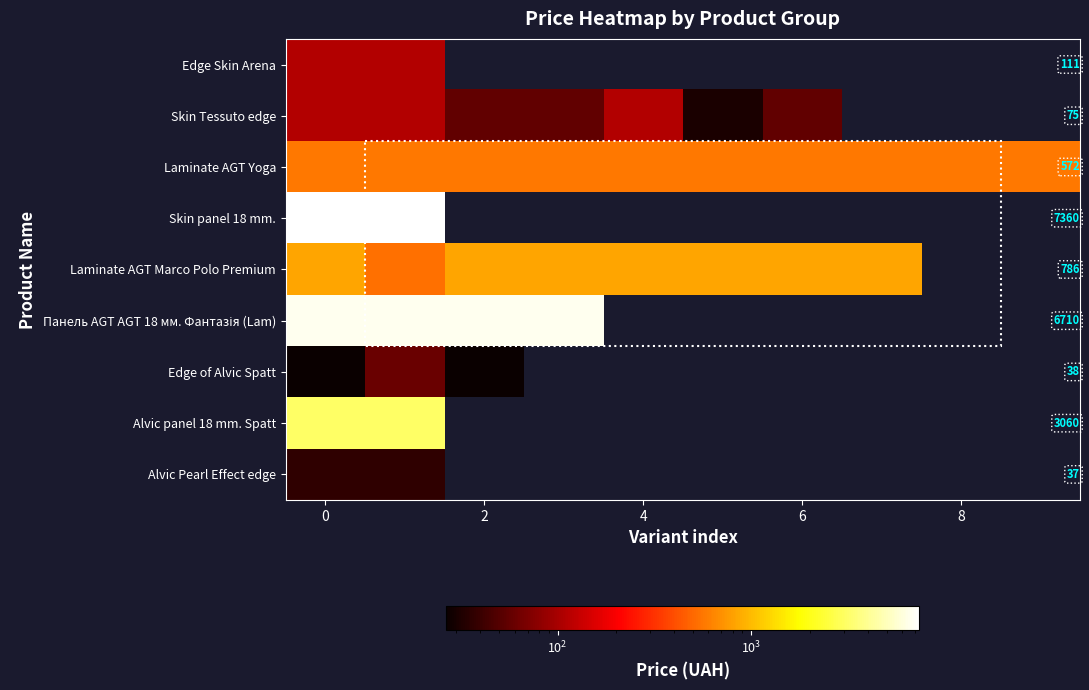

How many values in the Laminate AGT Marco Polo Premium series are below 822?

1